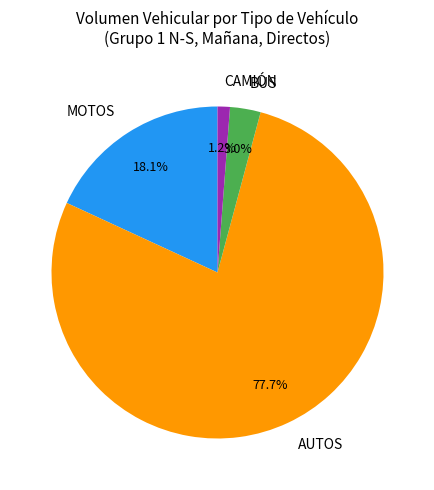

To the nearest percent, what is the difference between the AUTOS and CAMIÓN slice percentages?

76%